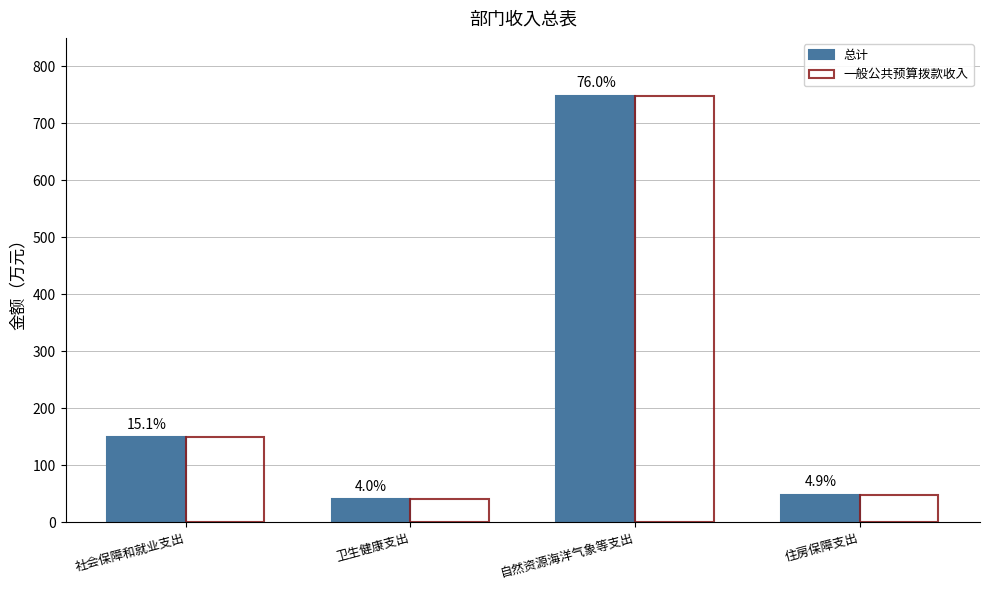

Are the bars horizontal?

No